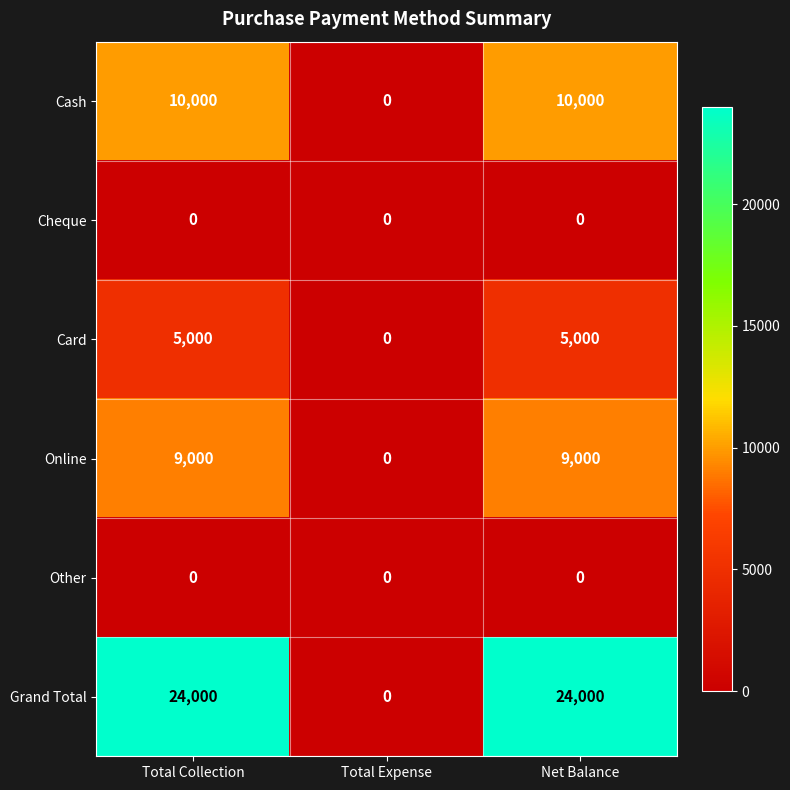

What is the spread (max minus min) of values at Net Balance?

24000